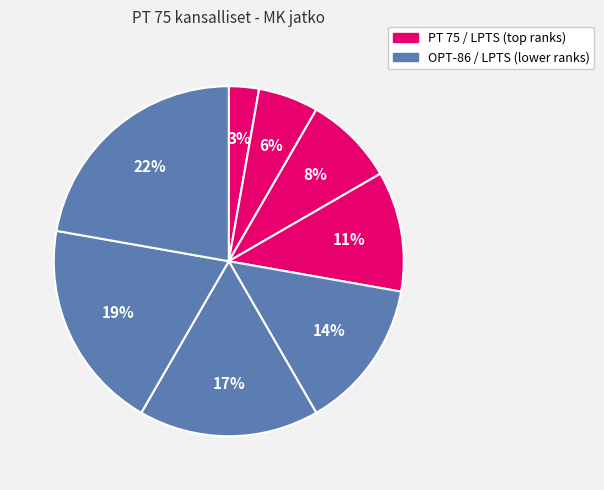

Count the number of slices in the pie.

8